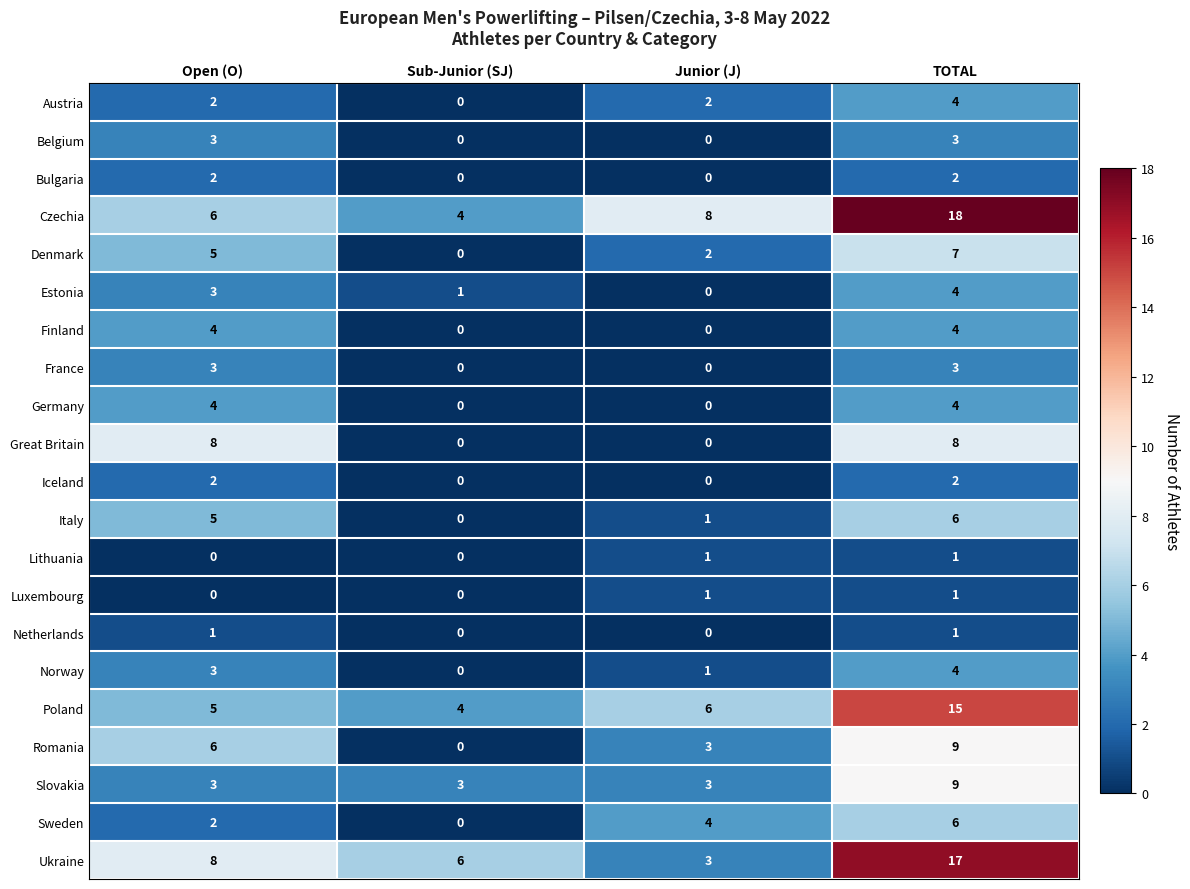

What is the maximum value for Romania?

9